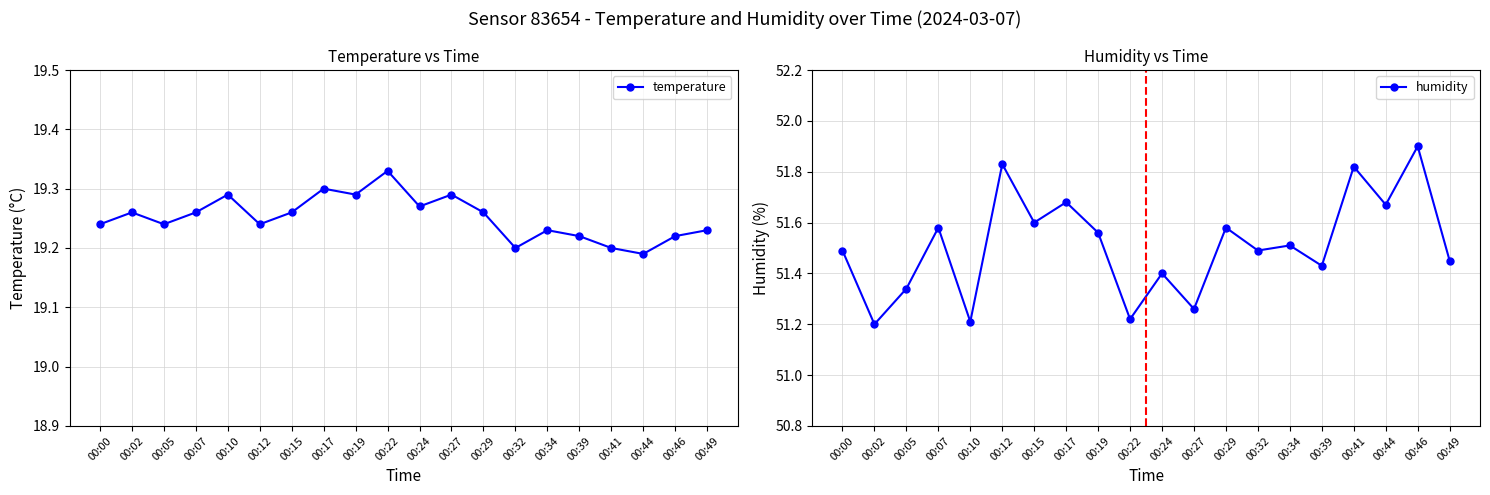

True or false: temperature and humidity intersect in this chart.

False